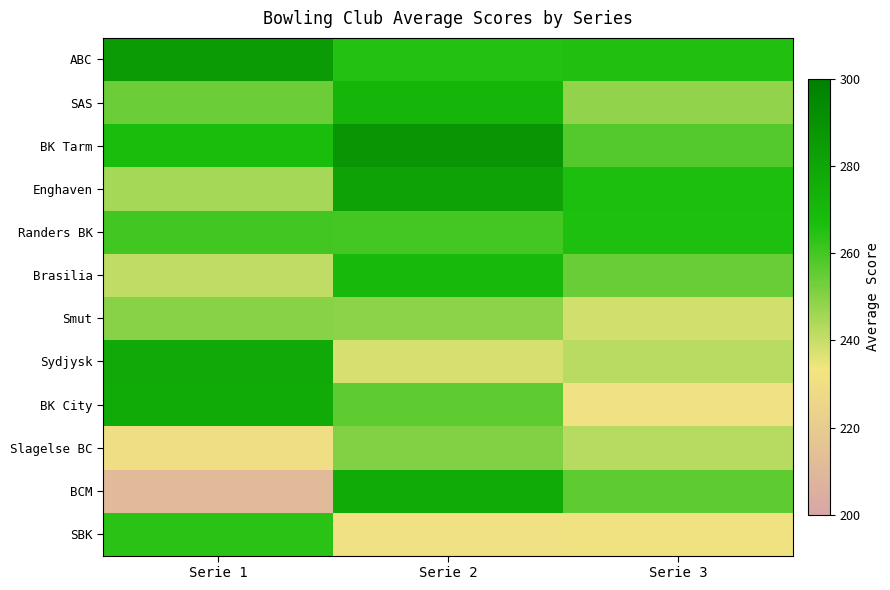

Reading right to left, extract all data points from this chart.

ABC: Serie 3=265.5	Serie 2=265.0	Serie 1=284.5
SAS: Serie 3=248.3	Serie 2=271.7	Serie 1=254.0
BK Tarm: Serie 3=257.5	Serie 2=288.0	Serie 1=267.0
Enghaven: Serie 3=266.4	Serie 2=281.6	Serie 1=245.3
Randers BK: Serie 3=266.0	Serie 2=260.0	Serie 1=260.5
Brasilia: Serie 3=254.5	Serie 2=269.5	Serie 1=241.0
Smut: Serie 3=238.3	Serie 2=249.0	Serie 1=249.7
Sydjysk: Serie 3=242.0	Serie 2=237.5	Serie 1=278.0
BK City: Serie 3=231.0	Serie 2=256.0	Serie 1=277.0
Slagelse BC: Serie 3=242.5	Serie 2=250.5	Serie 1=230.0
BCM: Serie 3=256.0	Serie 2=277.0	Serie 1=211.0
SBK: Serie 3=232.0	Serie 2=231.0	Serie 1=264.0